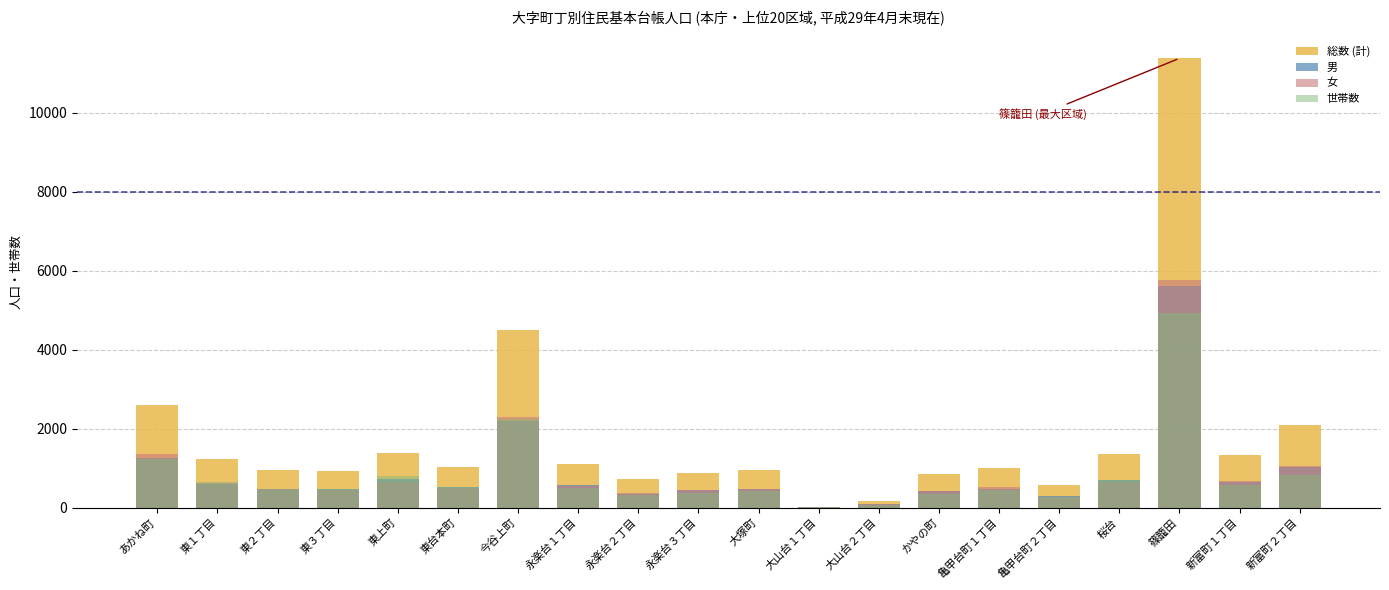

Reading right to left, transcribe all the data shown in this chart.

総数 (計): 新富町２丁目=2099	新富町１丁目=1333	篠籠田=11373	桜台=1354	亀甲台町２丁目=564	亀甲台町１丁目=995	かやの町=843	大山台２丁目=175	大山台１丁目=11	大塚町=955	永楽台３丁目=883	永楽台２丁目=732	永楽台１丁目=1114	今谷上町=4497	東台本町=1035	東上町=1377	東３丁目=931	東２丁目=941	東１丁目=1226	あかね町=2607
男: 新富町２丁目=1040	新富町１丁目=659	篠籠田=5614	桜台=693	亀甲台町２丁目=293	亀甲台町１丁目=483	かやの町=417	大山台２丁目=87	大山台１丁目=6	大塚町=476	永楽台３丁目=435	永楽台２丁目=350	永楽台１丁目=568	今谷上町=2203	東台本町=528	東上町=726	東３丁目=474	東２丁目=479	東１丁目=608	あかね町=1260
女: 新富町２丁目=1059	新富町１丁目=674	篠籠田=5759	桜台=661	亀甲台町２丁目=271	亀甲台町１丁目=512	かやの町=426	大山台２丁目=88	大山台１丁目=5	大塚町=479	永楽台３丁目=448	永楽台２丁目=382	永楽台１丁目=546	今谷上町=2294	東台本町=507	東上町=651	東３丁目=457	東２丁目=462	東１丁目=618	あかね町=1347
世帯数: 新富町２丁目=827	新富町１丁目=571	篠籠田=4927	桜台=710	亀甲台町２丁目=259	亀甲台町１丁目=453	かやの町=352	大山台２丁目=77	大山台１丁目=4	大塚町=420	永楽台３丁目=368	永楽台２丁目=313	永楽台１丁目=505	今谷上町=2247	東台本町=531	東上町=807	東３丁目=480	東２丁目=482	東１丁目=651	あかね町=1219